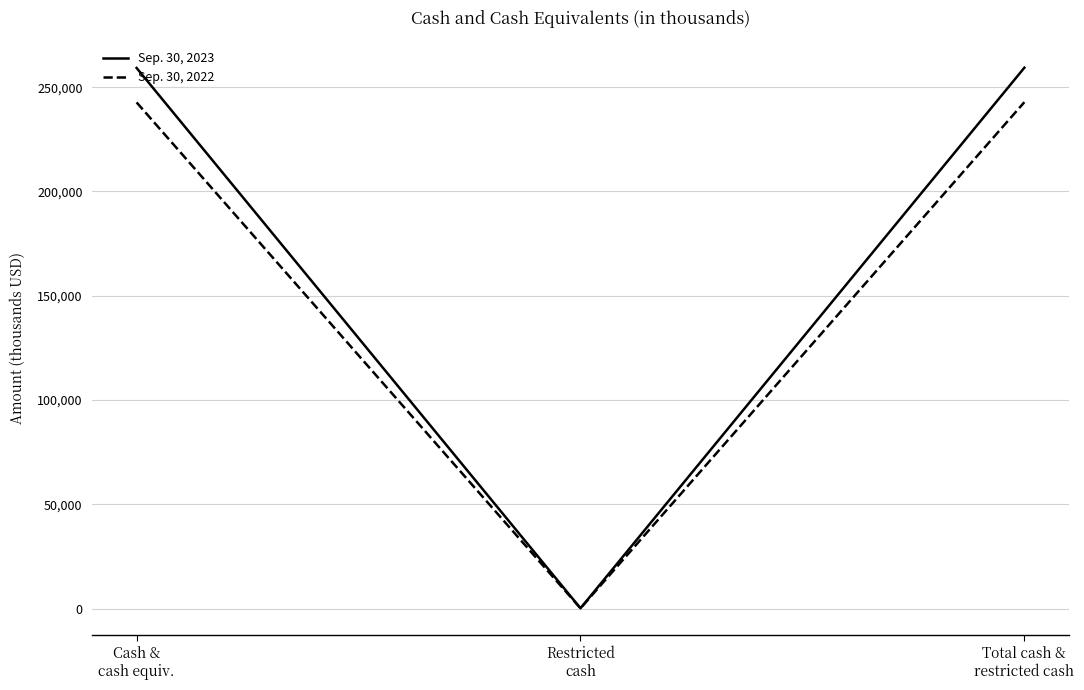

What position from the left is Total cash &
restricted cash?

3